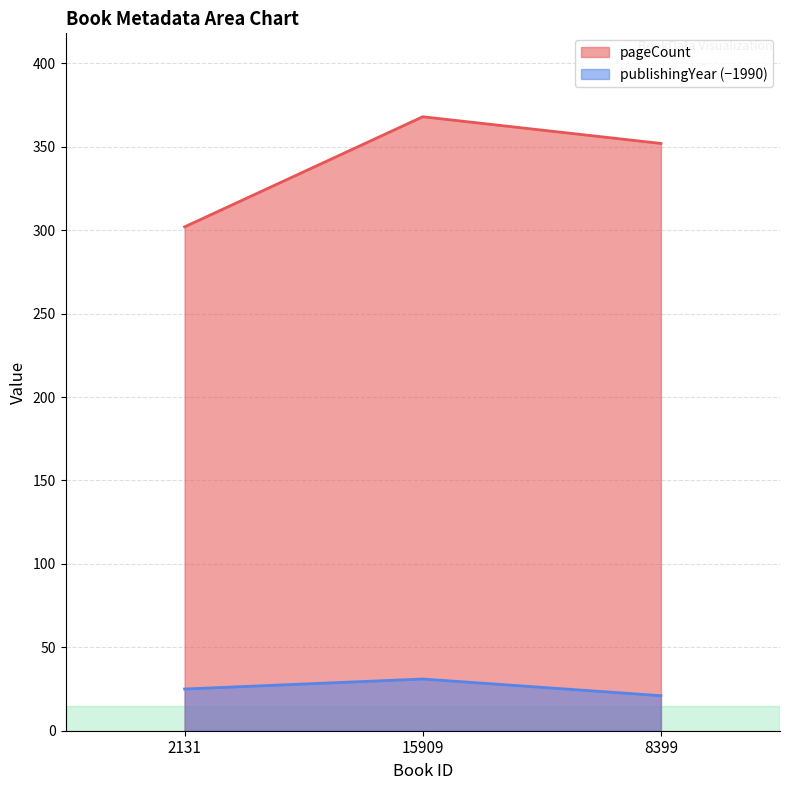

What value does the publishingYear series have at 8399?

21